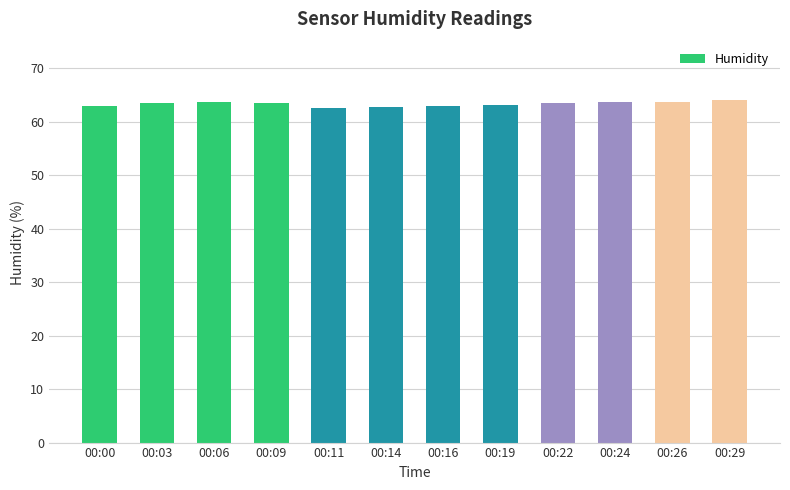

What is the difference between the values at 00:29 and 00:16?

1.1